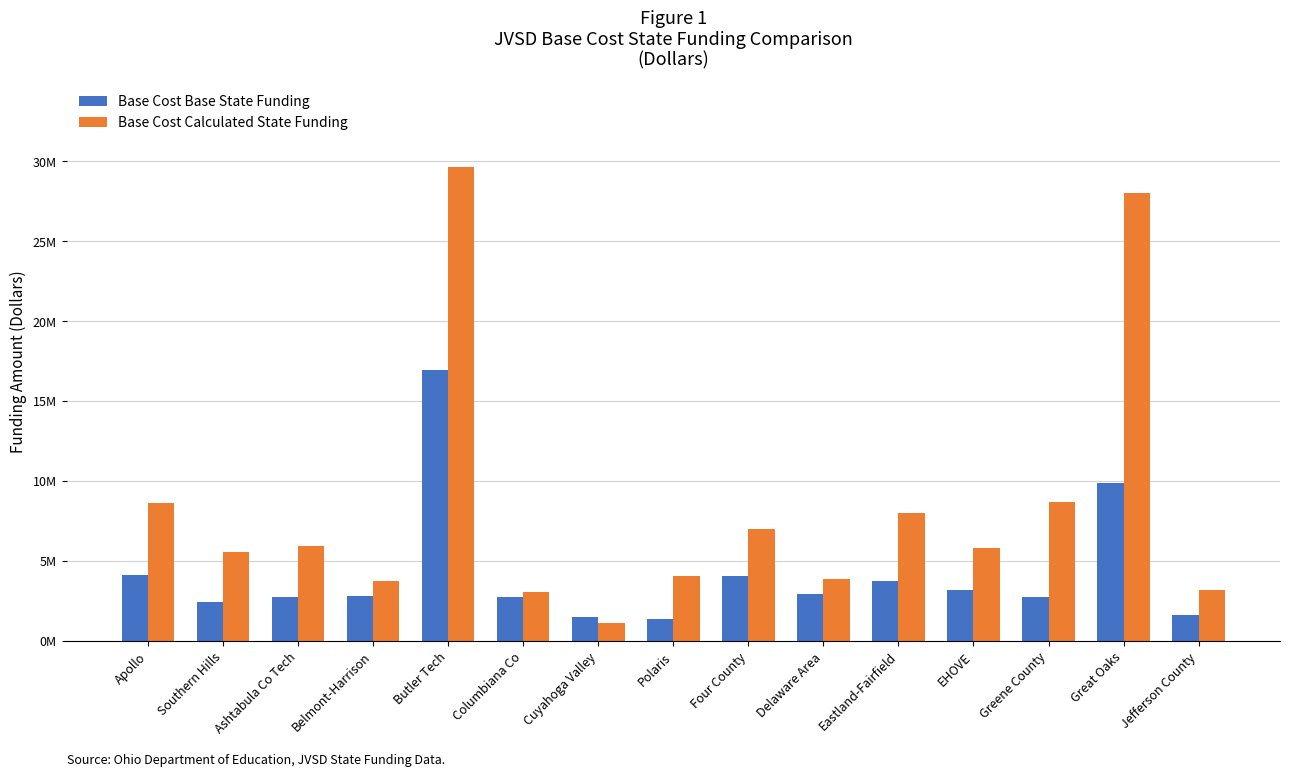

Are the bars grouped side by side (vs. stacked)?

Yes